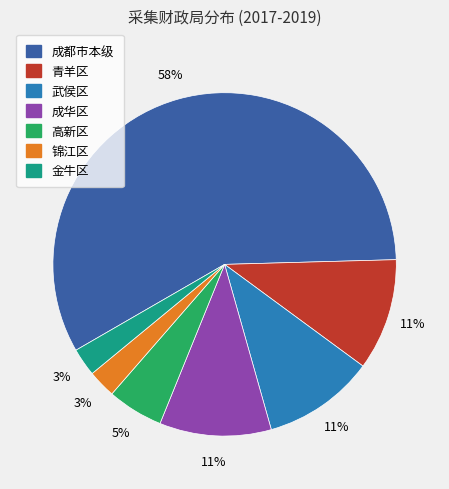

What percentage is the 金牛区 slice, to the nearest percent?

3%